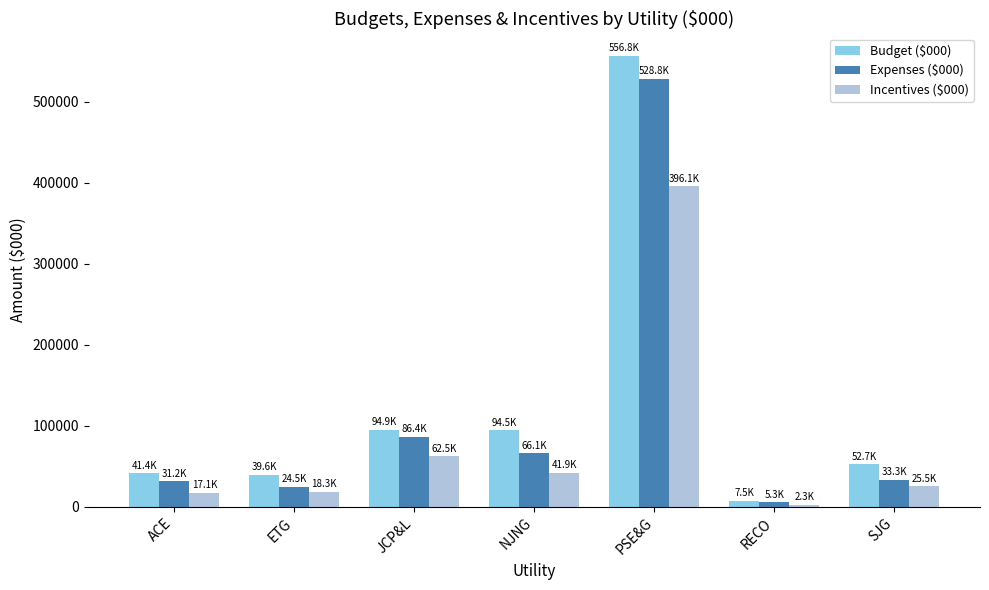

Which category has the highest value in the Budget ($000) series?

PSE&G